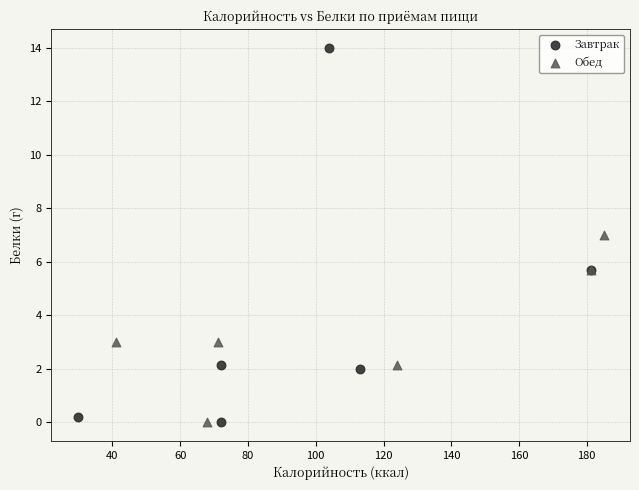

Which series contains the highest Y value?

Завтрак